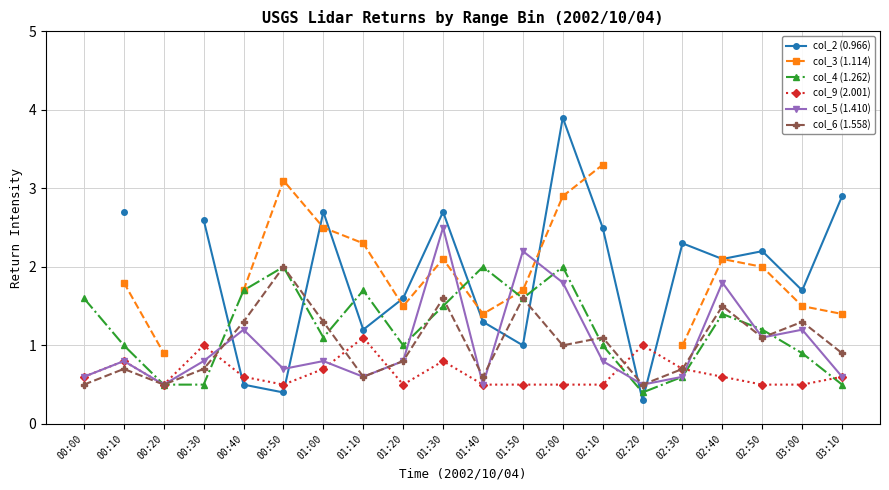

How many data points in col_6 (1.558) are less than 1?

10